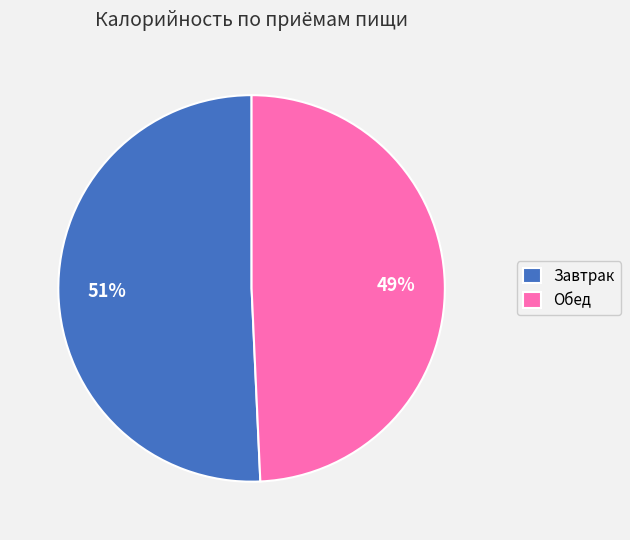

Is there a majority slice in this chart?

Yes